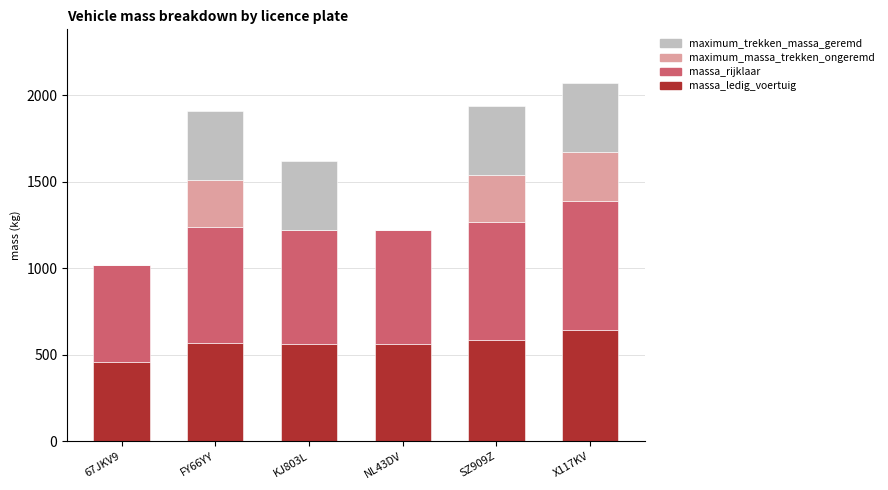

What is the total value across all series at SZ909Z?

1940